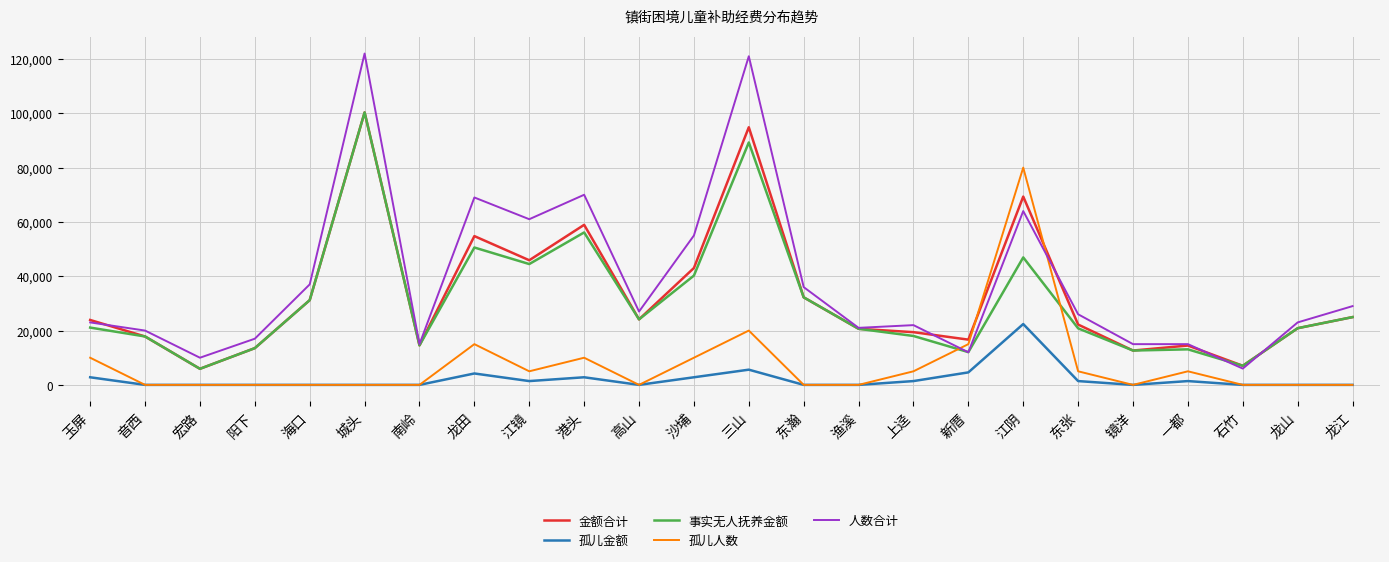

Which category has the lowest value in the 人数合计 series?

石竹